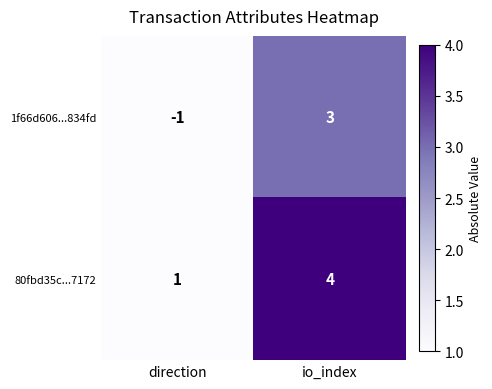

At which category is the sum across all series the highest?

io_index